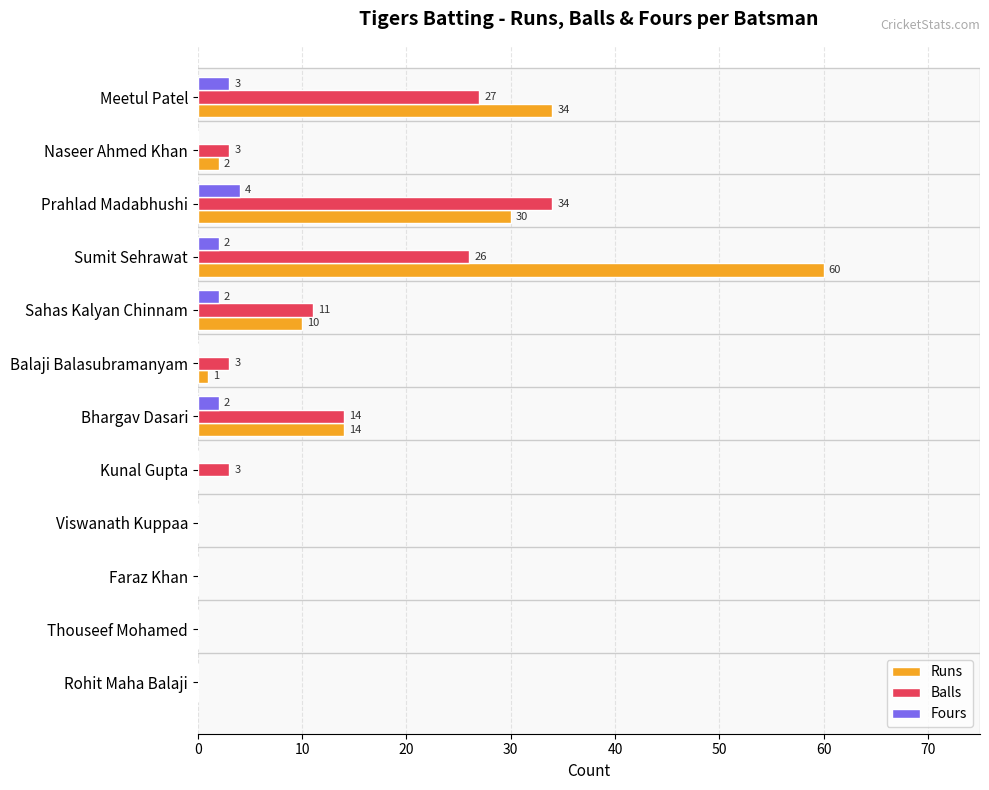

Which series has the widest spread of values?

Runs